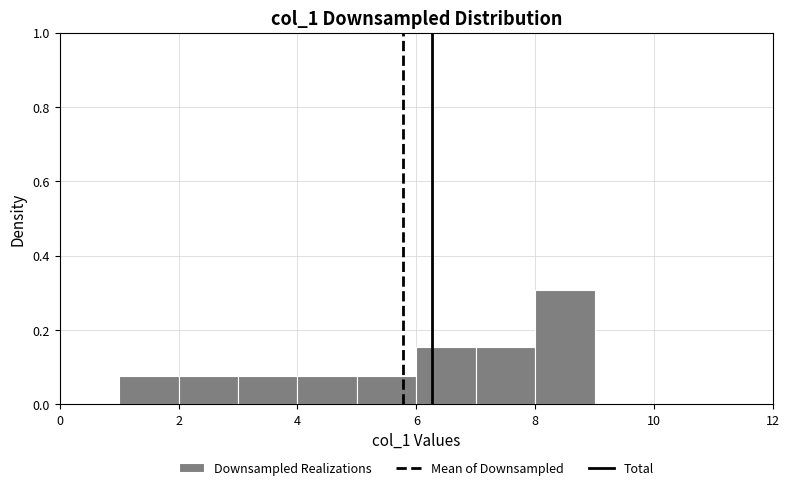

Reading left to right, transcribe this chart: for each bar, give the range it covers on the x-axis and its height. The values are not printed on the chart, so give them approximately, as read against the axis.

1 to 2: 0.08
2 to 3: 0.08
3 to 4: 0.08
4 to 5: 0.08
5 to 6: 0.08
6 to 7: 0.16
7 to 8: 0.16
8 to 9: 0.30